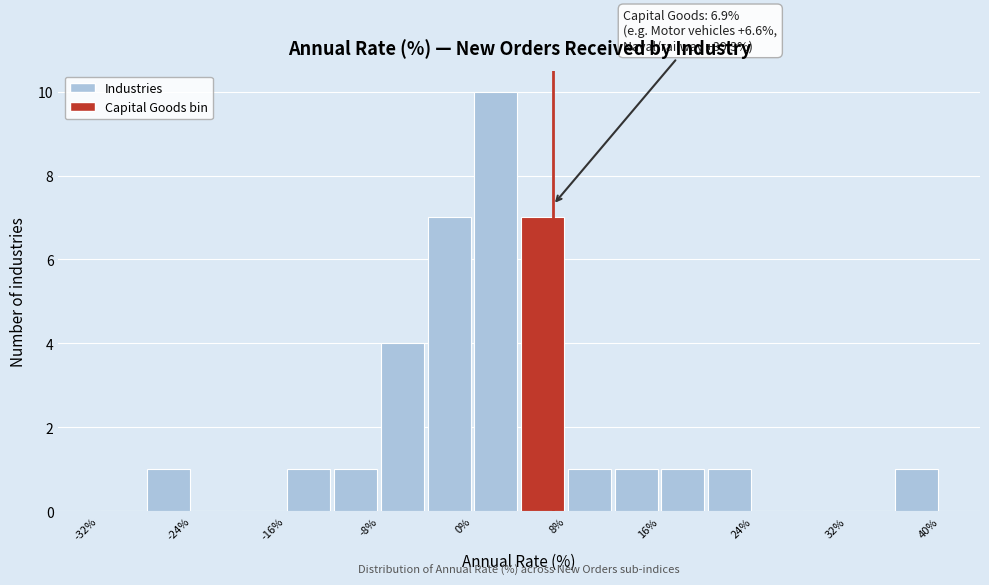

Over which range of the x-axis is the bar tallest?

0 to 4